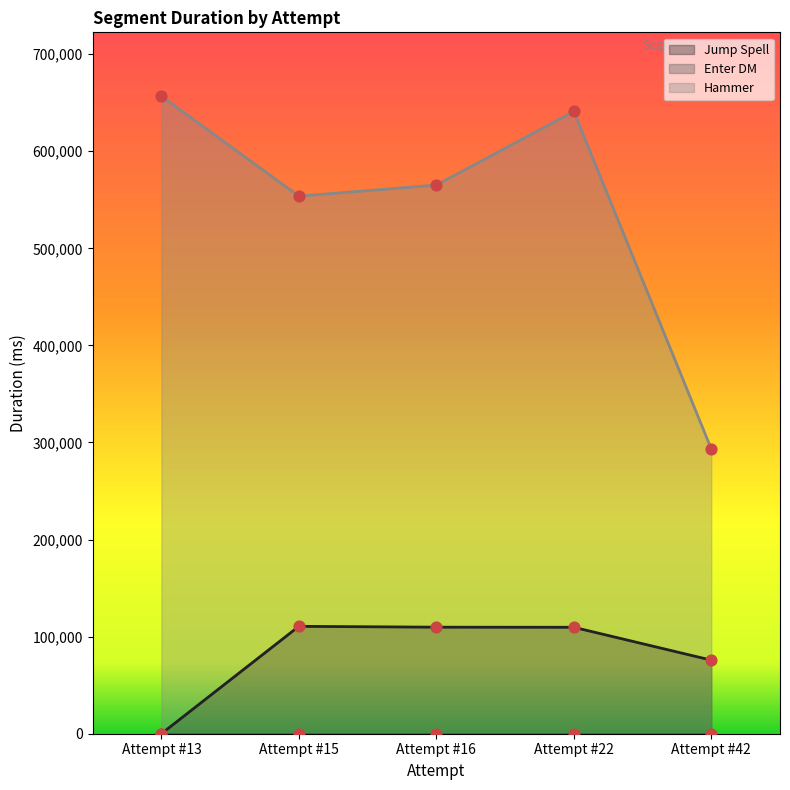

At how many categories does at least one series exceed 369103?

4